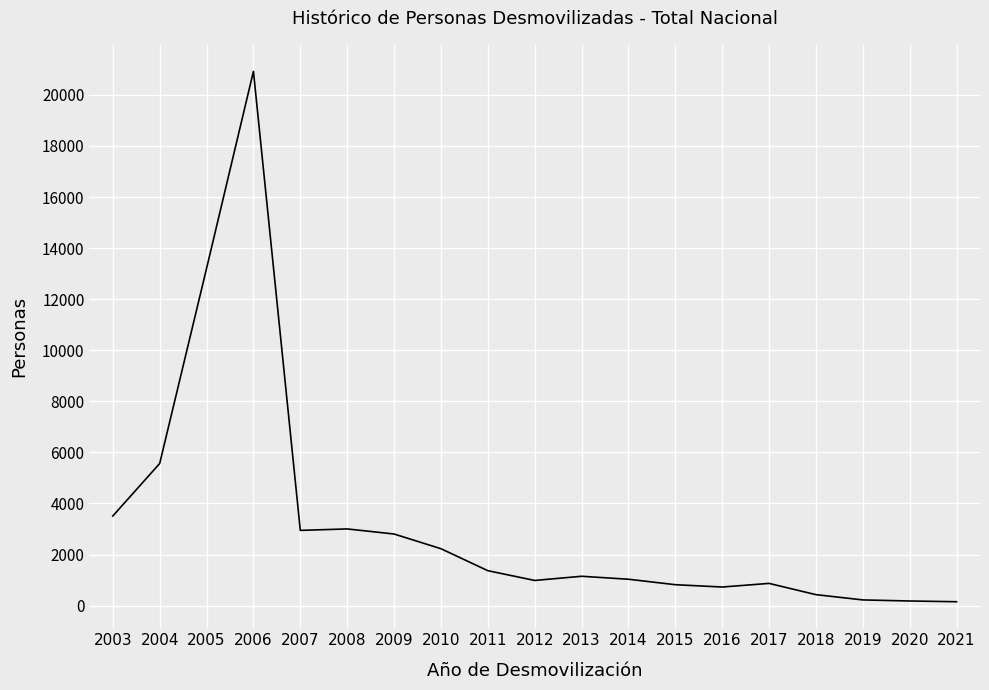

Does the chart have visible grid lines?

Yes